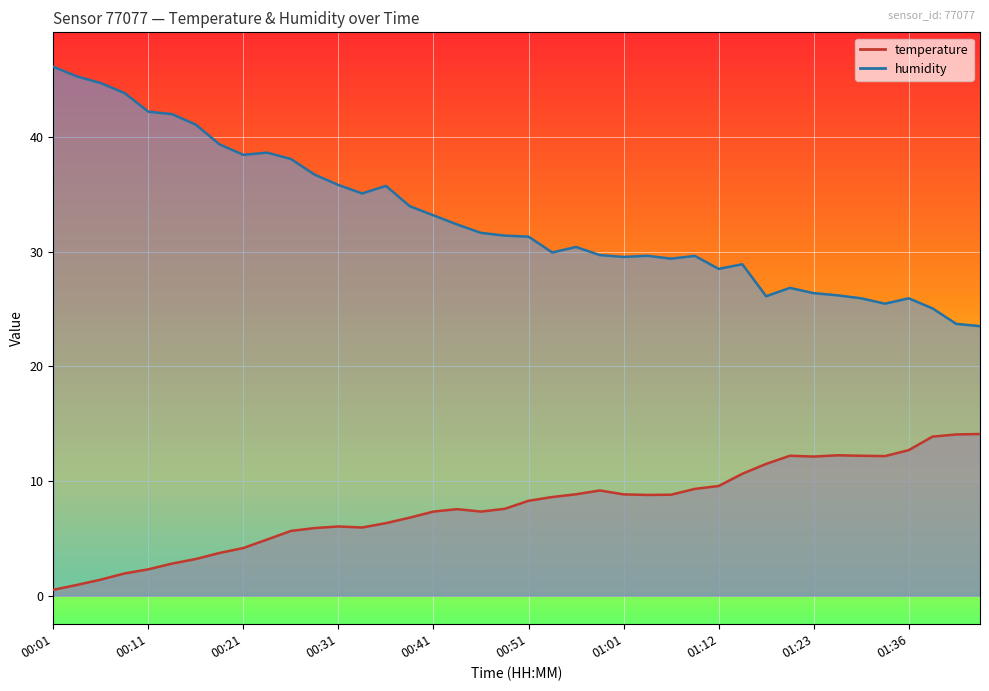

Where is temperature nearest to the value 7?

00:38